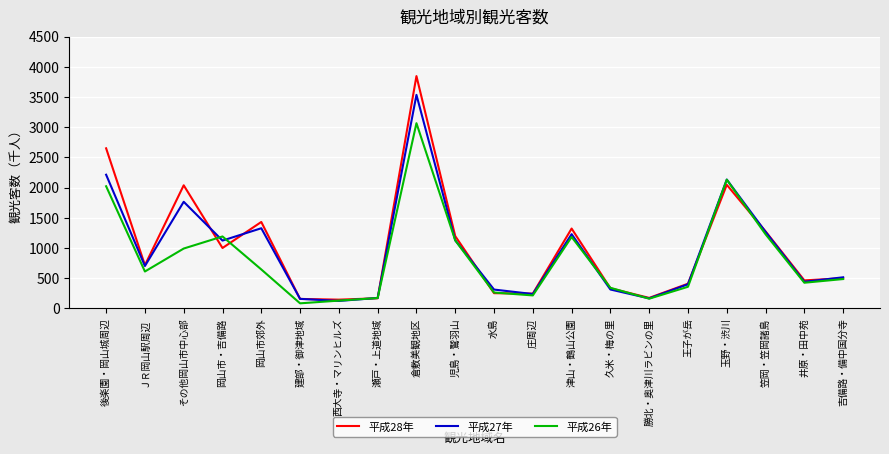

The 平成27年 series shows 165 at 勝北・奥津川ラビンの里. True or false?

True